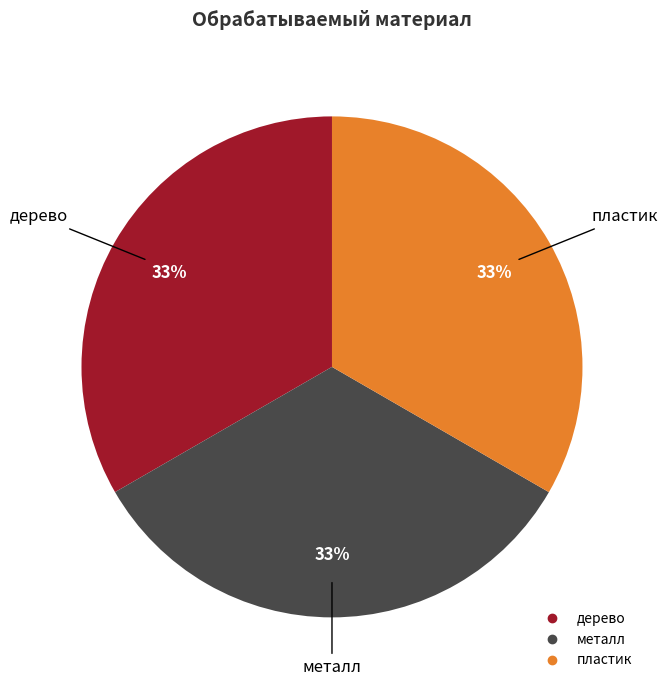

What percentage is the дерево slice, to the nearest percent?

33%